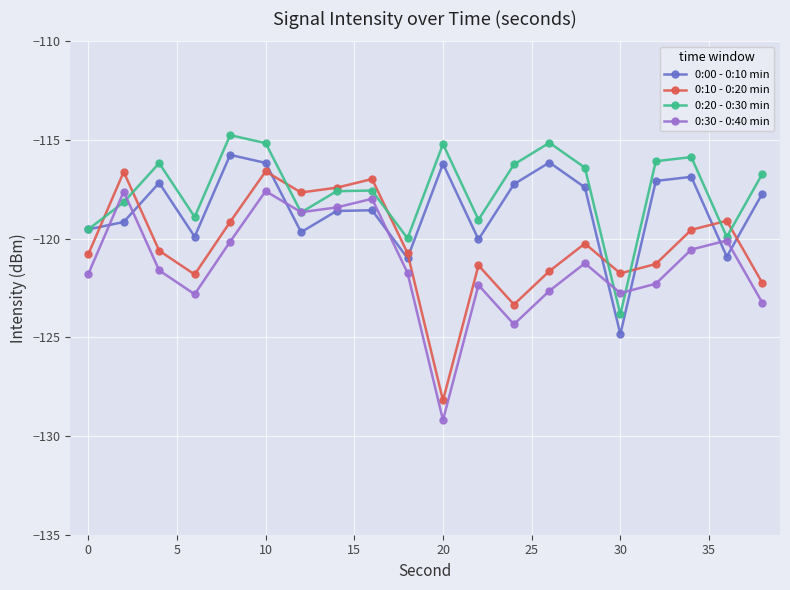

What is the average value of the 0:10 - 0:20 min series?

-120.4